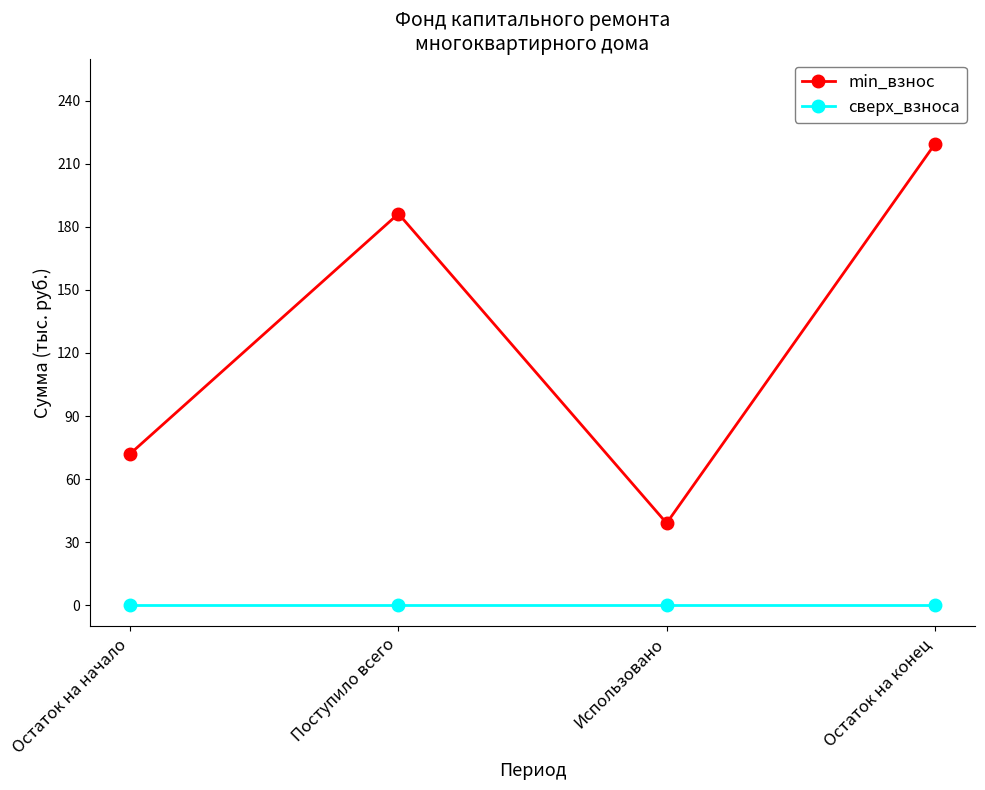

Does the chart have visible grid lines?

No